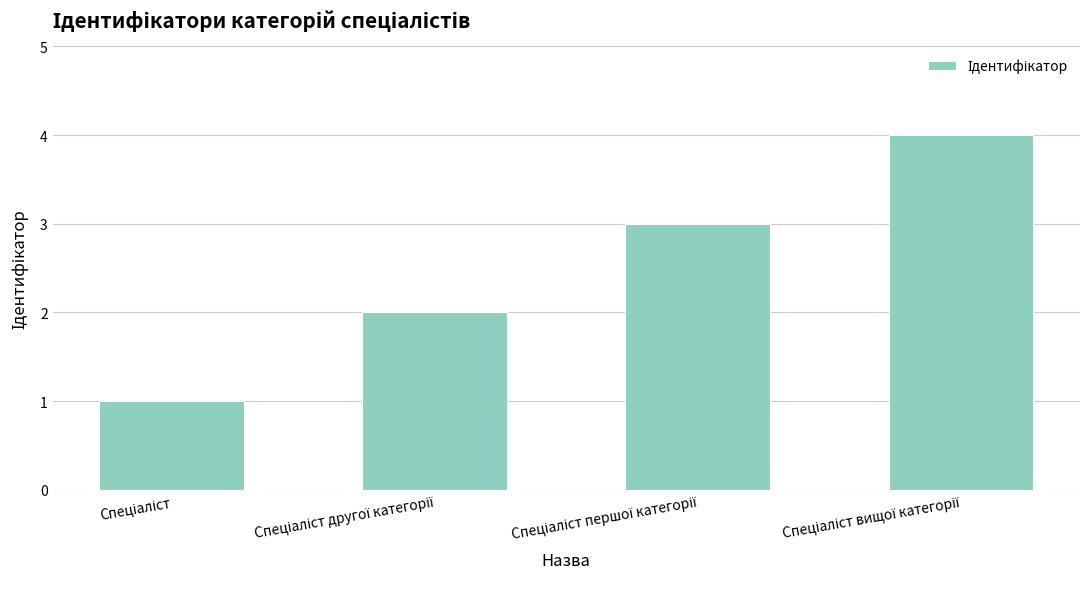

How many series are shown in this chart?

1